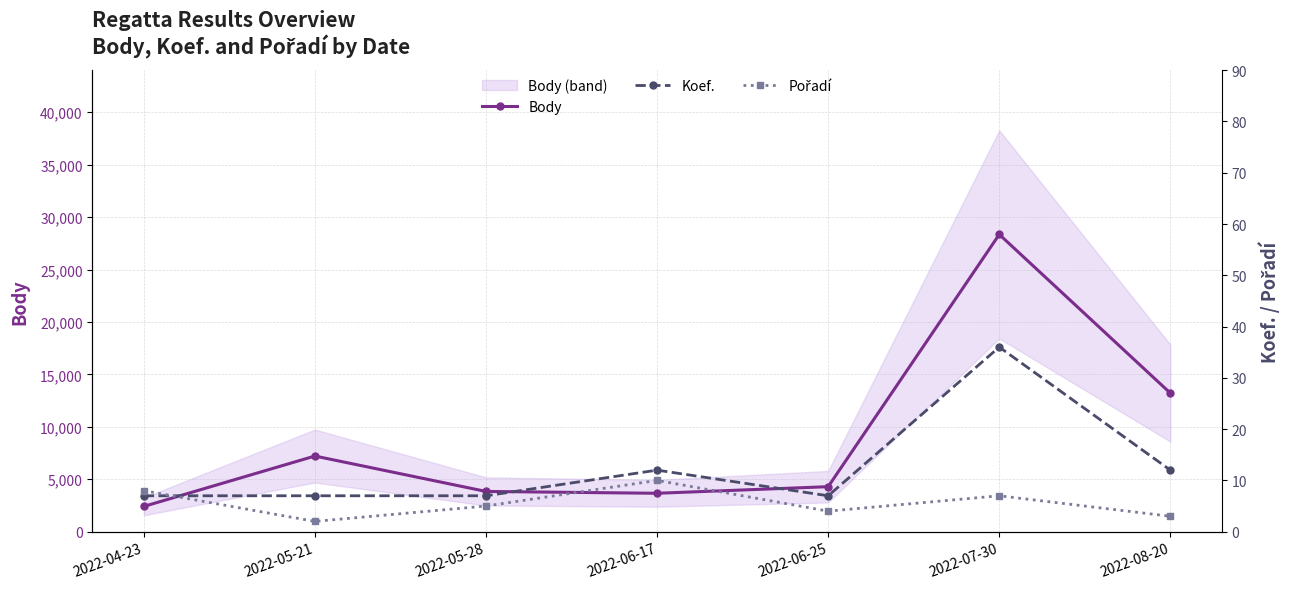

What is the difference between the maximum and minimum values in the Pořadí series?

8